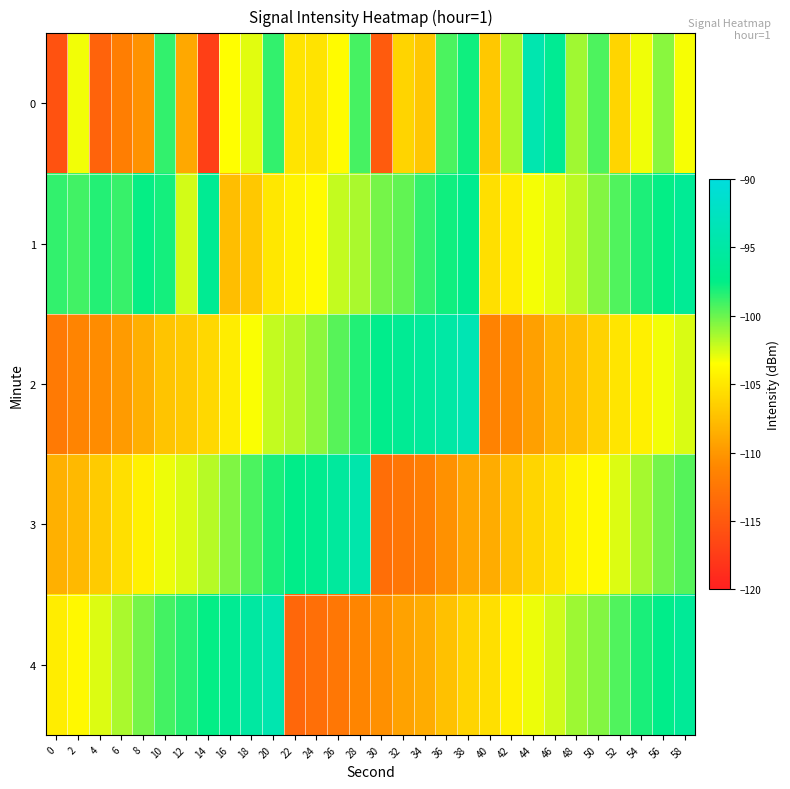

Count the number of data series in this chart.

5